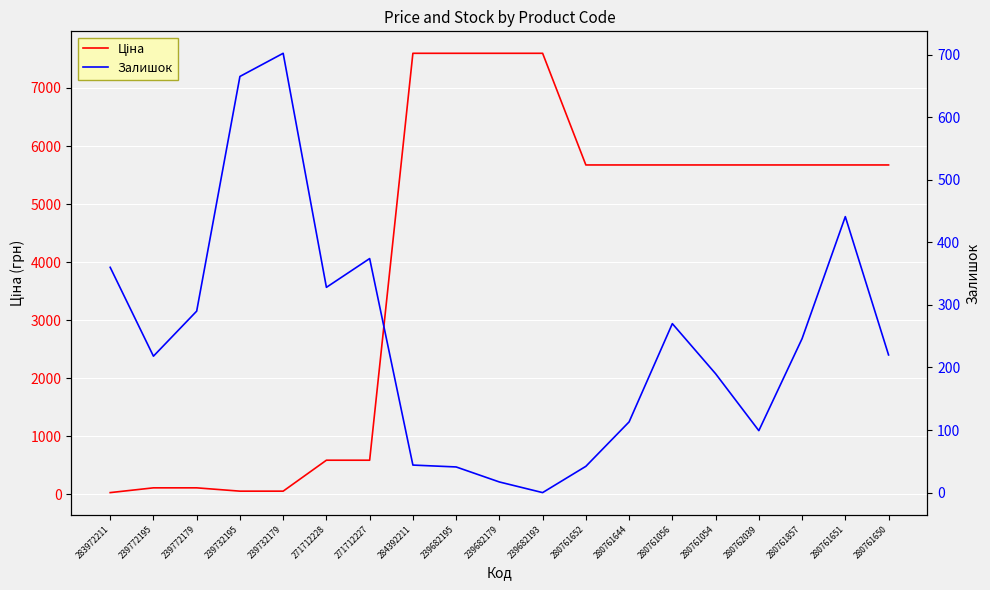

List the series in order of their peak value, lowest first.

Залишок, Ціна